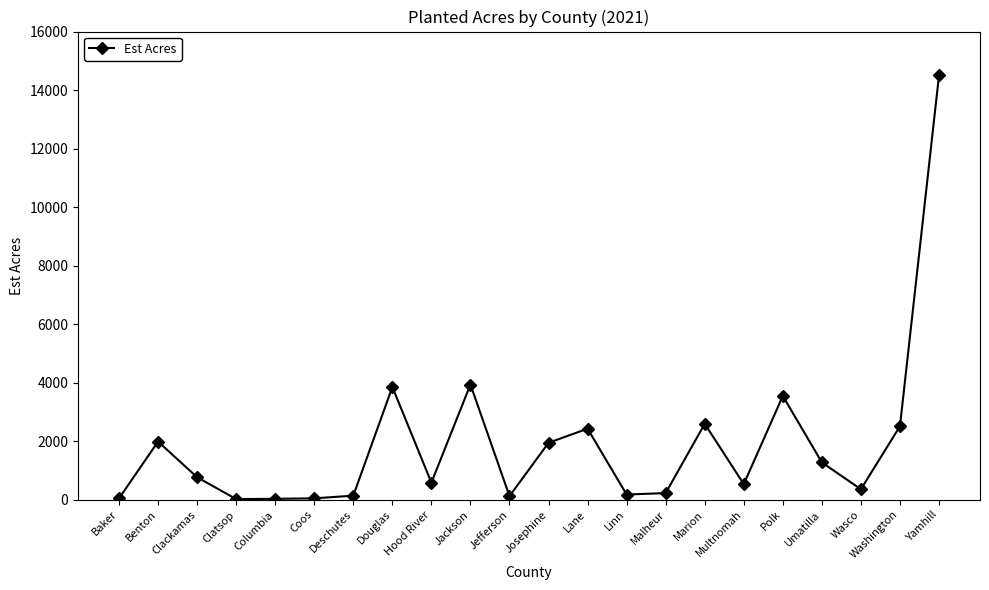

True or false: the data shows 3275 at Washington.

False